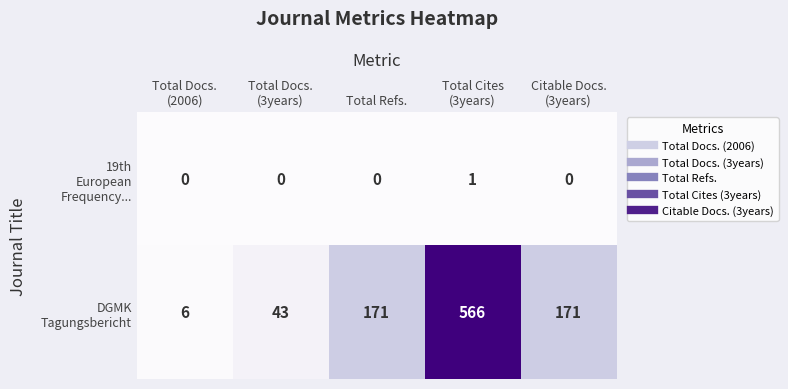

What is the total value across all series at Total Refs.?

171